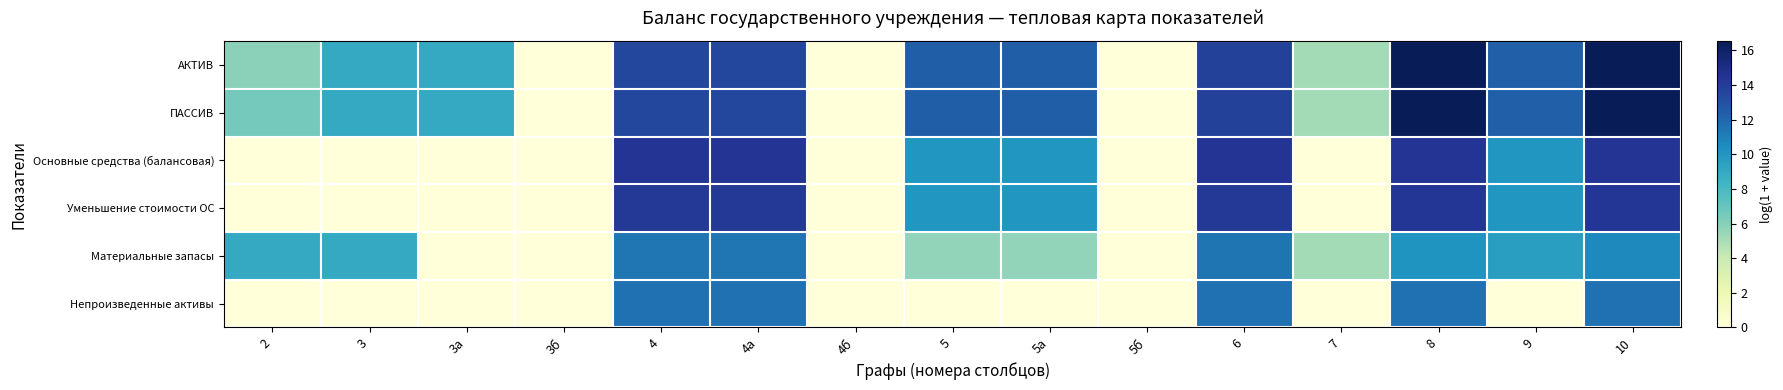

Reading left to right, what are all the values shown in this chart?

АКТИВ: 2=5.9	3=8.9	3а=8.9	3б=0.0	4=13.5	4а=13.5	4б=0.0	5=12.4	5а=12.4	5б=0.0	6=13.8	7=5.1	8=16.5	9=12.3	10=16.5
ПАССИВ: 2=6.6	3=8.9	3а=8.9	3б=0.0	4=13.5	4а=13.5	4б=0.0	5=12.4	5а=12.4	5б=0.0	6=13.8	7=5.1	8=16.5	9=12.3	10=16.5
Основные средства (балансовая): 2=0.0	3=0.0	3а=0.0	3б=0.0	4=14.4	4а=14.4	4б=0.0	5=10.0	5а=10.0	5б=0.0	6=14.4	7=0.0	8=14.4	9=10.0	10=14.4
Уменьшение стоимости ОС: 2=0.0	3=0.0	3а=0.0	3б=0.0	4=14.2	4а=14.2	4б=0.0	5=10.0	5а=10.0	5б=0.0	6=14.3	7=0.0	8=14.3	9=10.0	10=14.3
Материальные запасы: 2=8.9	3=8.9	3а=0.0	3б=0.0	4=11.4	4а=11.4	4б=0.0	5=5.6	5а=5.6	5б=0.0	6=11.5	7=5.1	8=10.1	9=9.6	10=10.6
Непроизведенные активы: 2=0.0	3=0.0	3а=0.0	3б=0.0	4=11.6	4а=11.6	4б=0.0	5=0.0	5а=0.0	5б=0.0	6=11.6	7=0.0	8=11.6	9=0.0	10=11.6